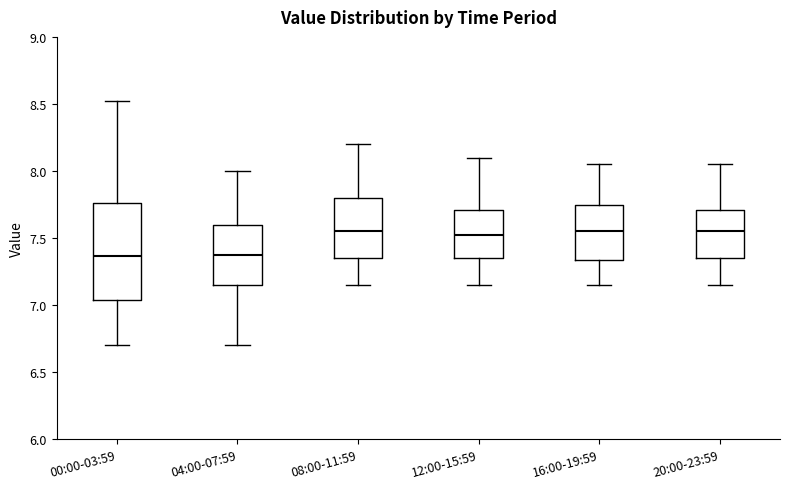

Comparing the boxes themselves (not the whiskers), which one is the tallest?

00:00-03:59